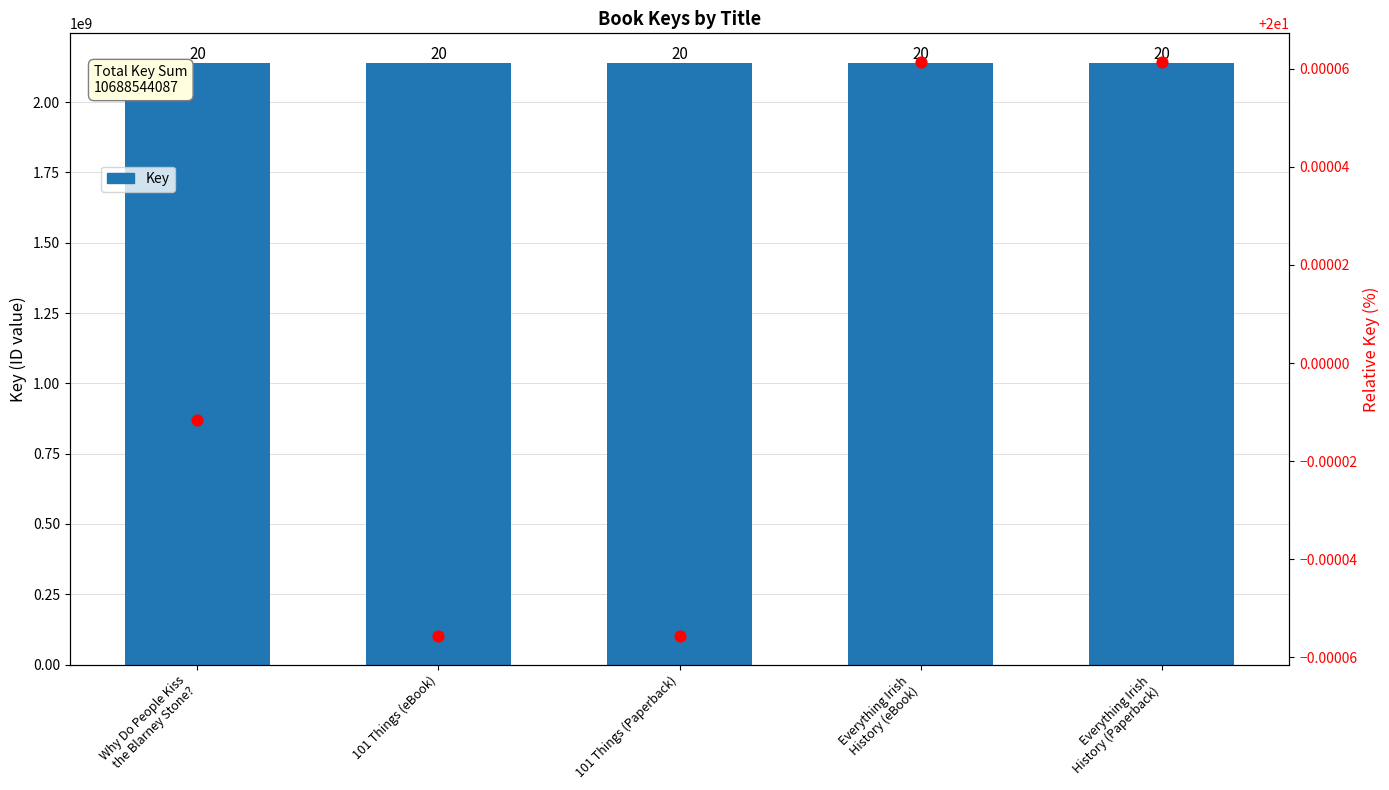

Between Why Do People Kiss
the Blarney Stone? and Everything Irish
History (Paperback), which is larger?

Everything Irish
History (Paperback)